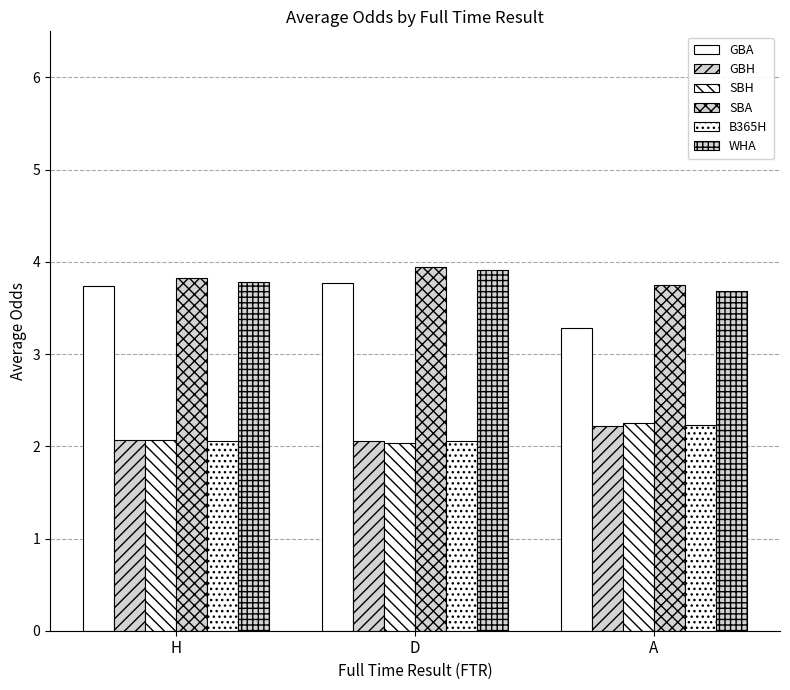

What is the value of the GBA bar at the 1st from the left?

3.7